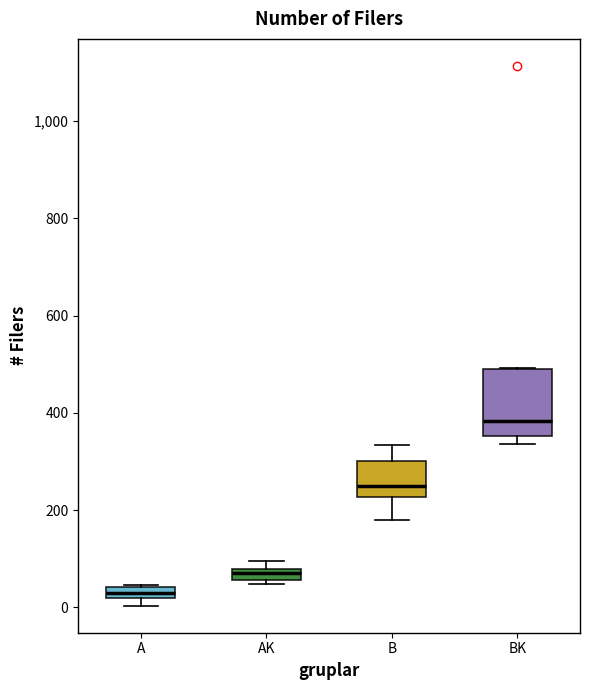

Where is the upper edge of the box for A on the y-axis? The values are not printed on the chart, so give them approximately, as read against the axis.

40